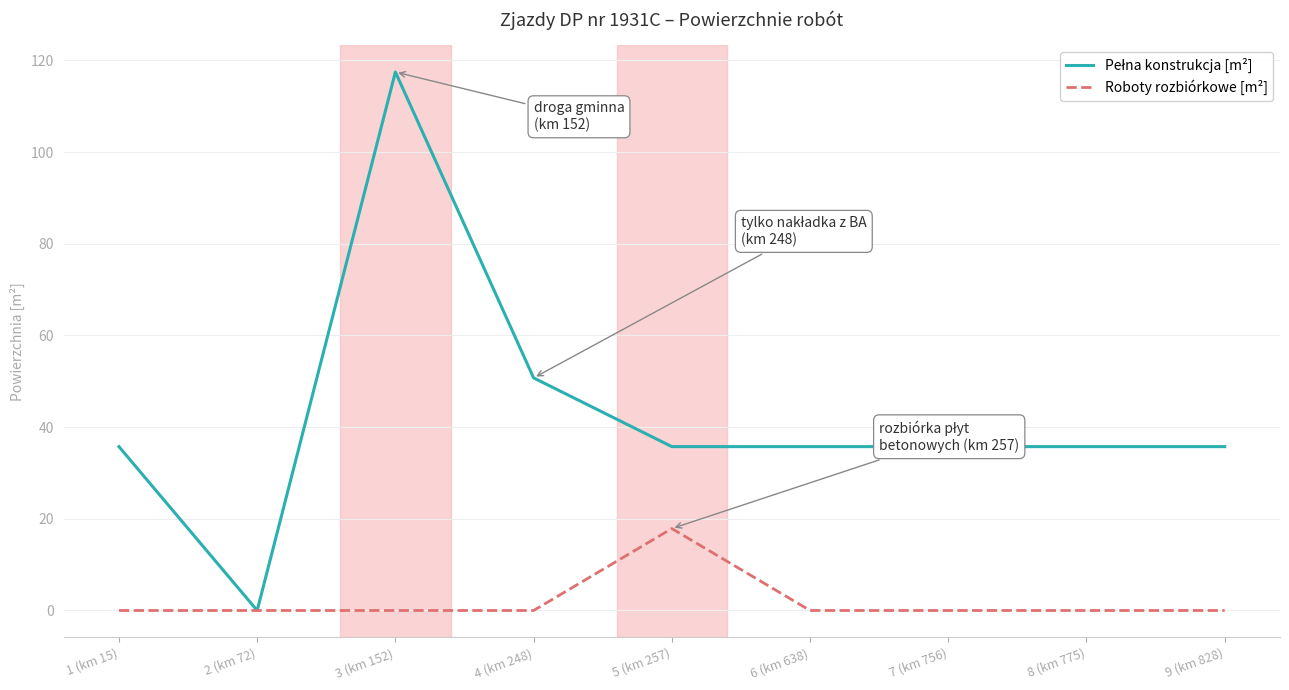

What position from the left is 3 (km 152)?

3